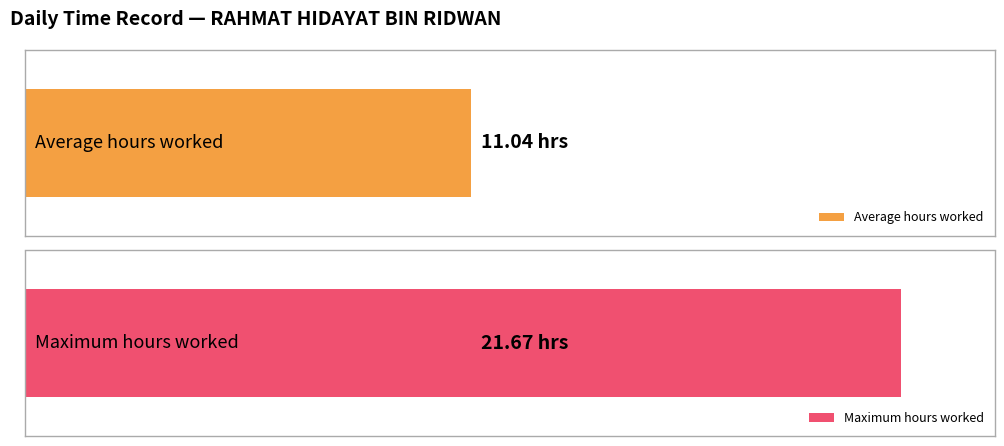

The chart shows a value of 2.5 at 7-Fri. True or false?

False